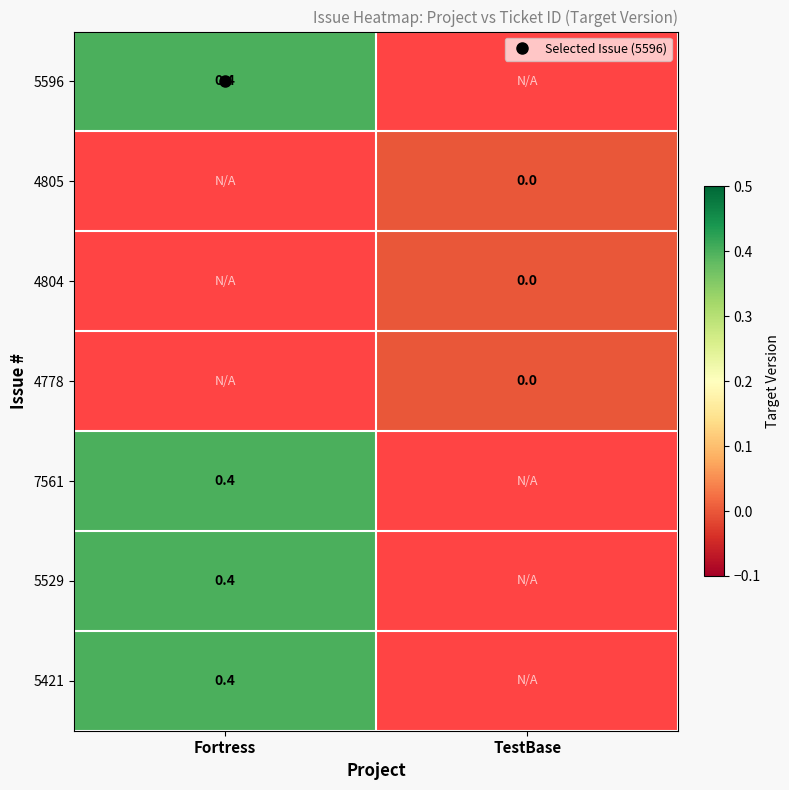

Is it true that 5529 equals 0.6 at Fortress?

False